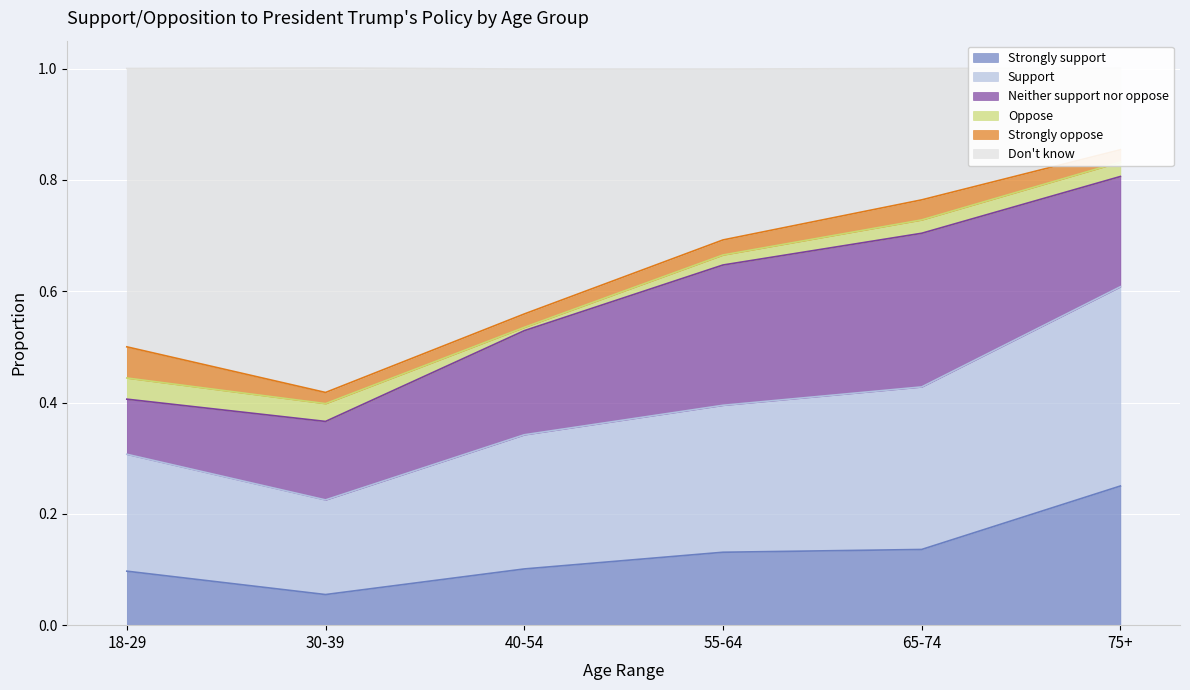

The value of Strongly support at 75+ is 0.1. True or false?

False